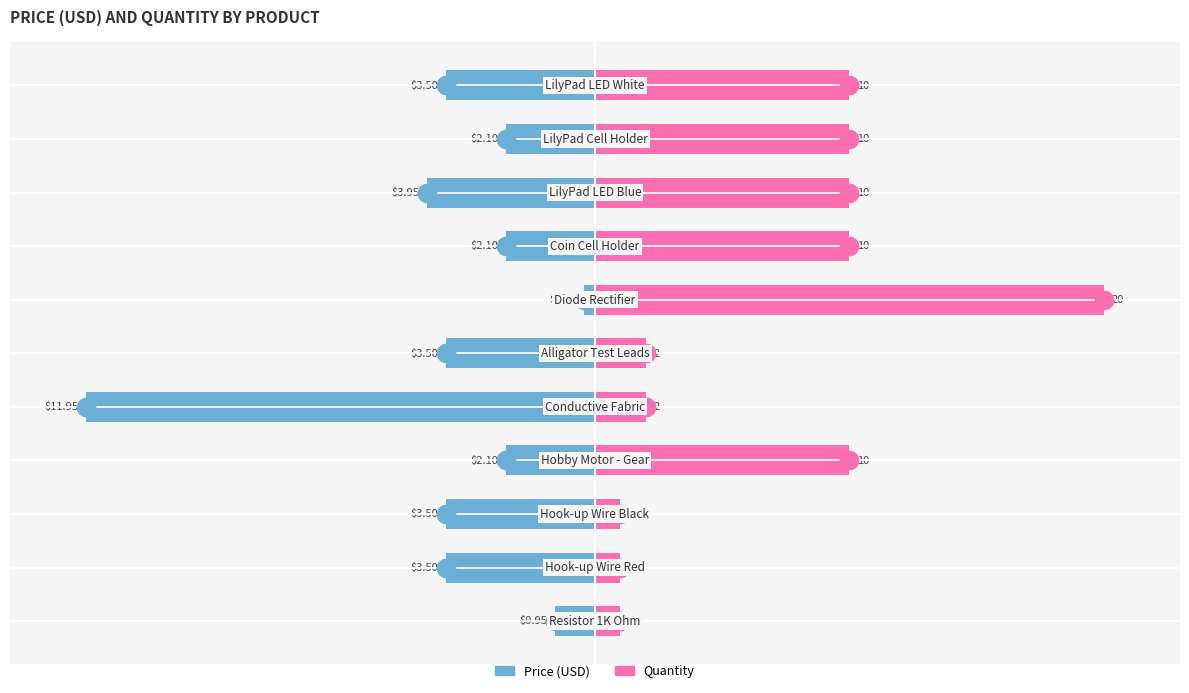

Which series has the widest spread of Y values?

Price (USD)